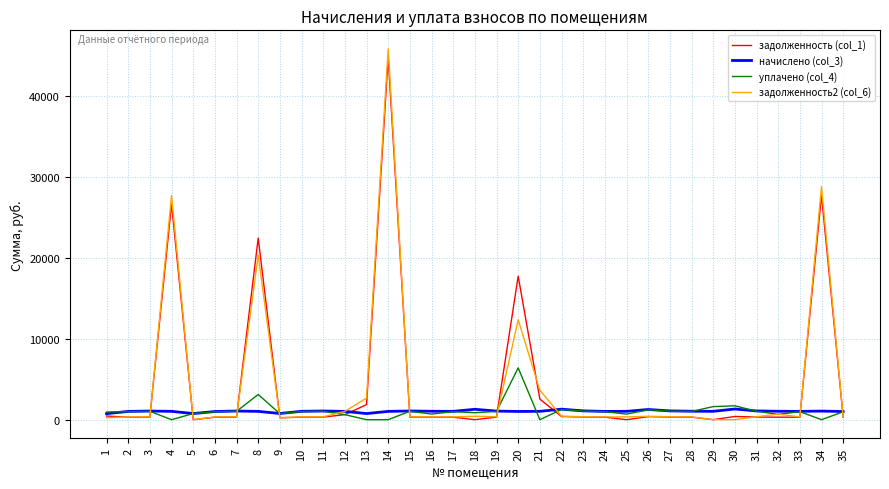

What are all the series names shown in the legend?

задолженность (col_1), начислено (col_3), уплачено (col_4), задолженность2 (col_6)